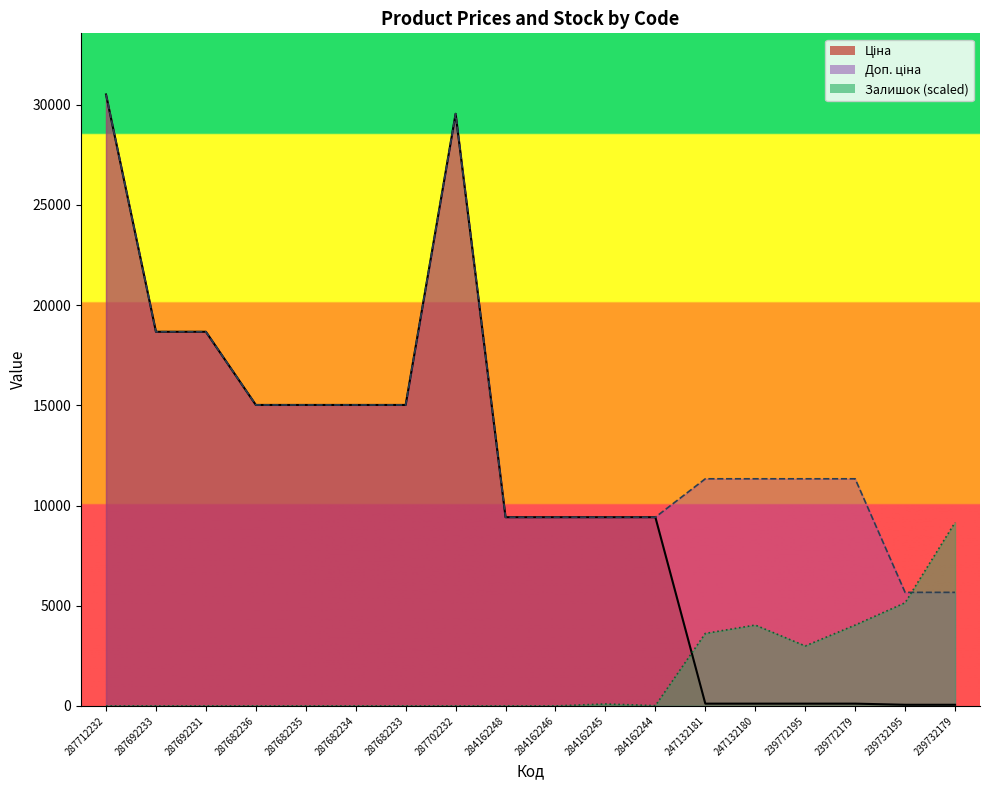

Is the value of Ціна at 239732179 greater than the value of Доп. ціна at 247132181?

No